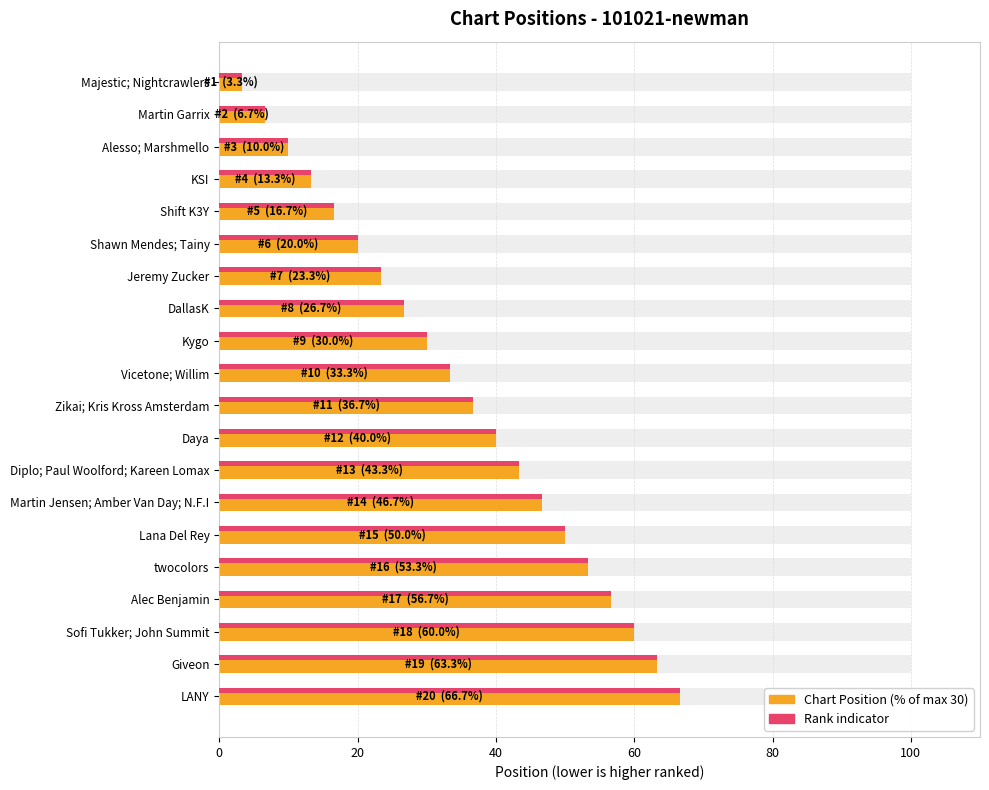

What is the total value across all series at Sofi Tukker; John Summit?

120.0